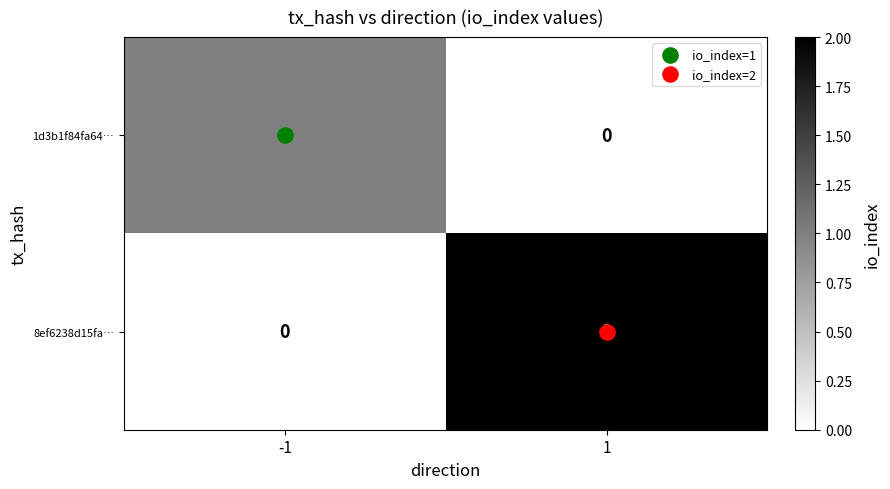

Rank the categories by 1d3b1f84fa64… value from lowest to highest.

1, -1